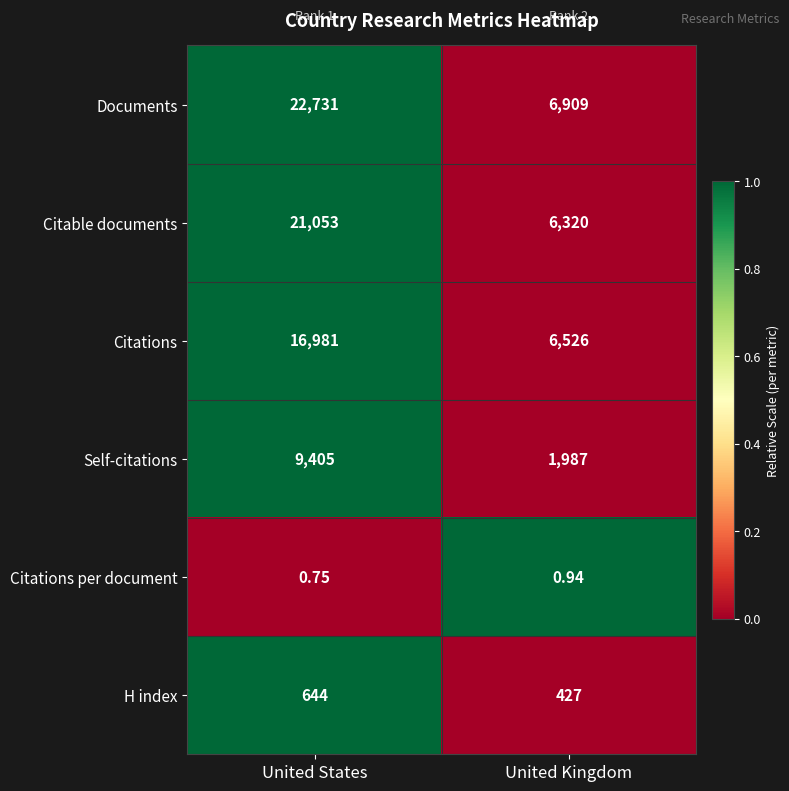

At which label is Citations per document closest to 0?

United States